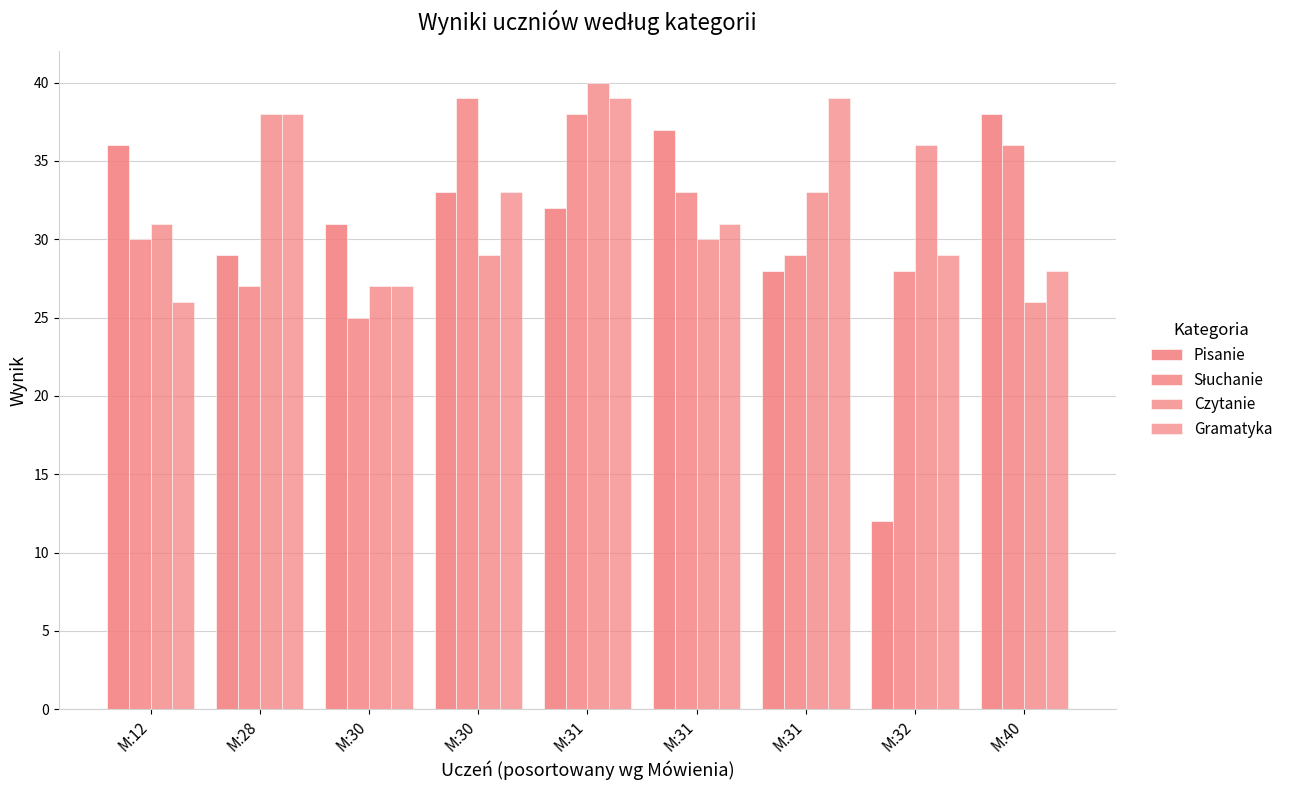

Which category has the highest value in the Czytanie series?

M:31